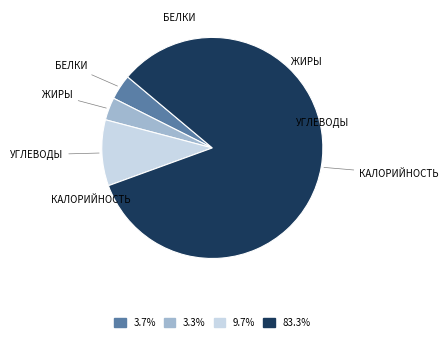

Does any single category account for the majority?

Yes